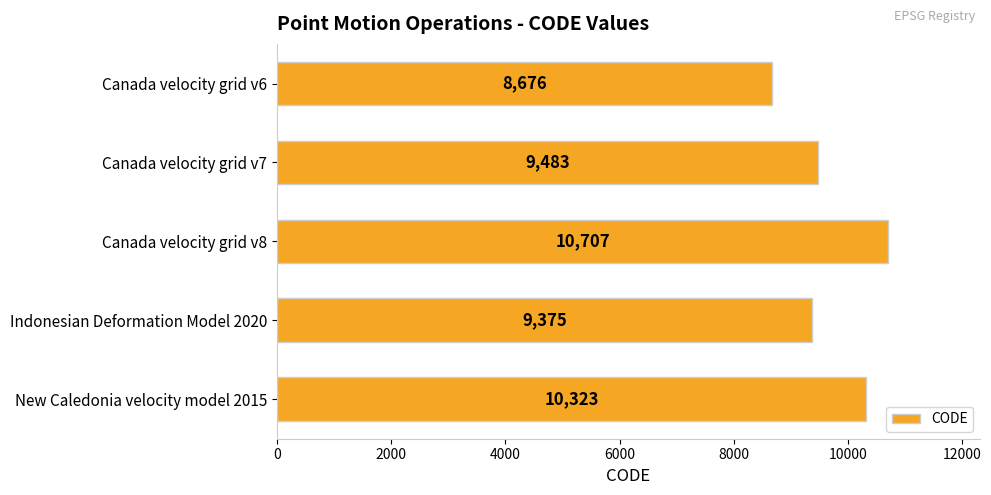

What value does the data have at Canada velocity grid v8?

10707